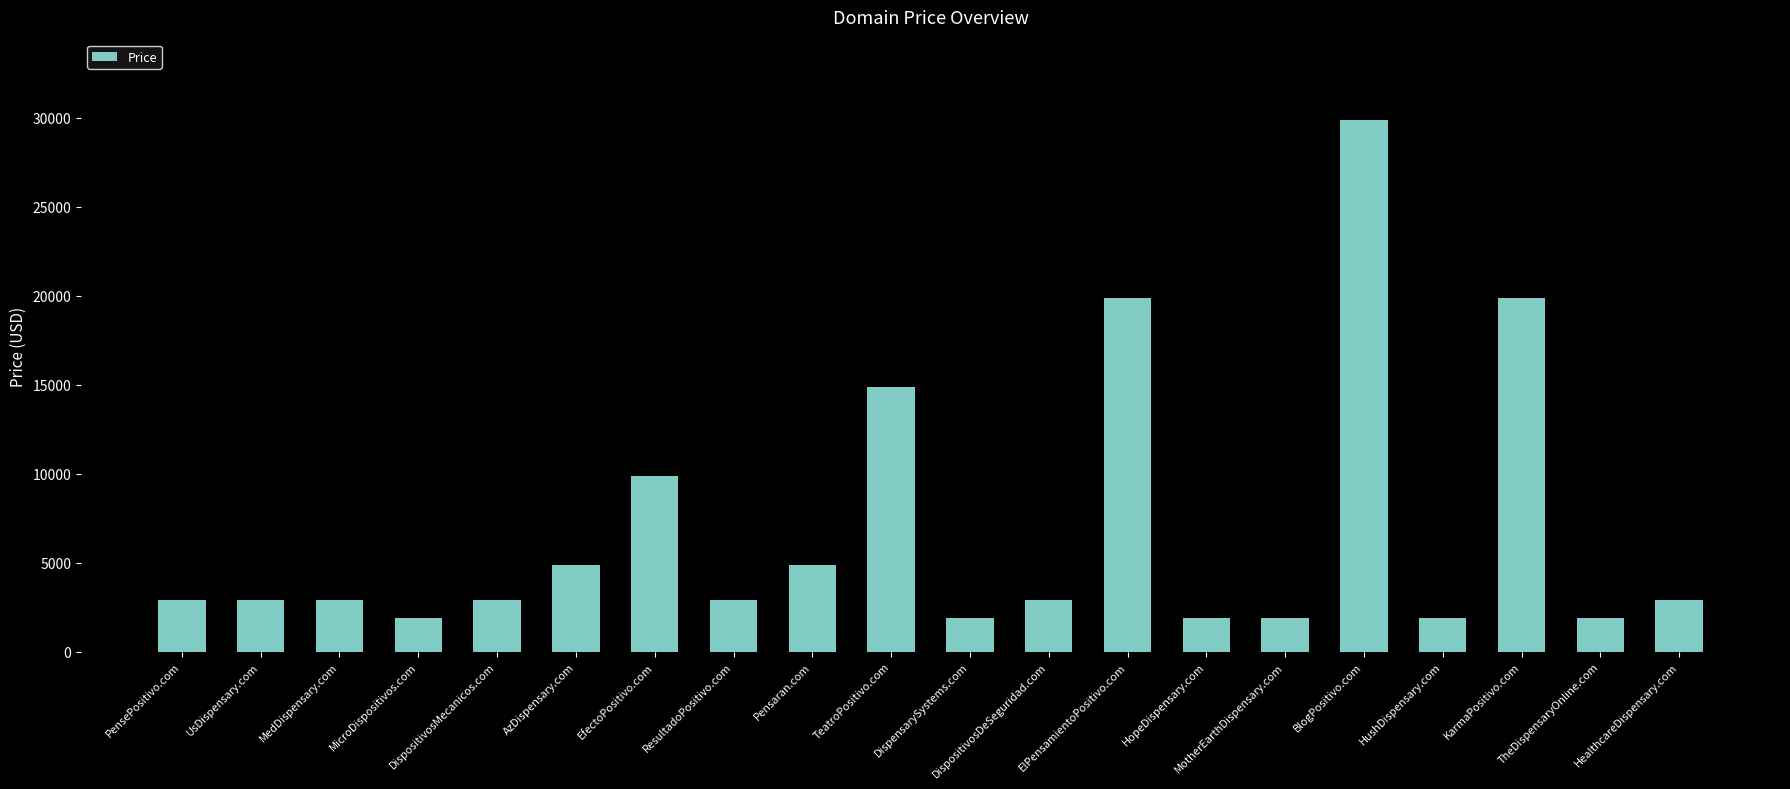

What is the sum of all values?

135760